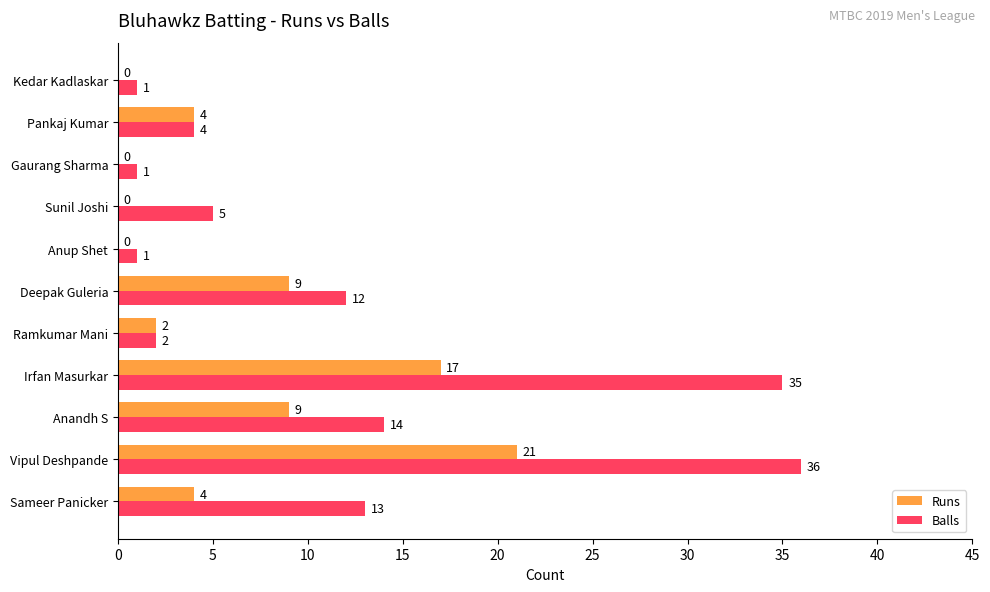

Between Irfan Masurkar and Gaurang Sharma, which series saw the biggest shift?

Balls